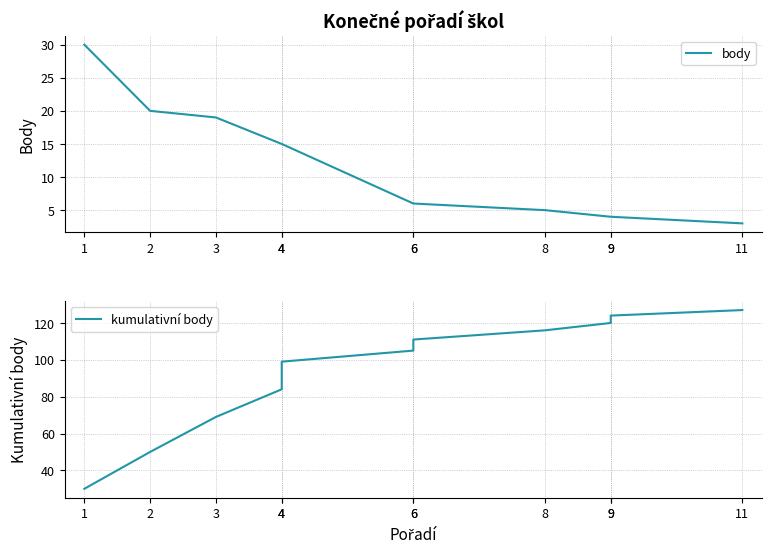

What is the value of the body point at the 9th from the left?

4